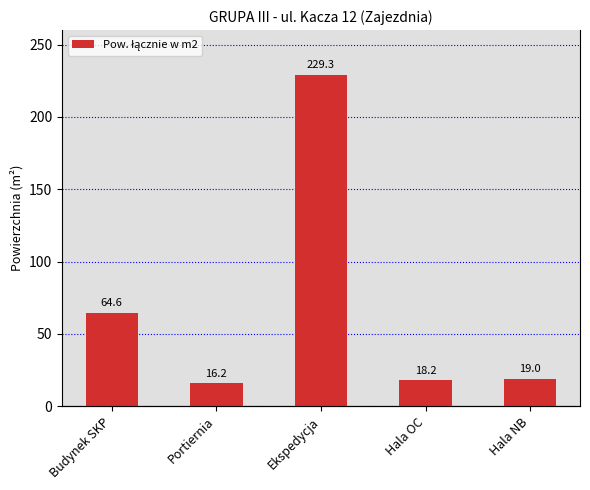

List the labels in order of value, smallest first.

Portiernia, Hala OC, Hala NB, Budynek SKP, Ekspedycja